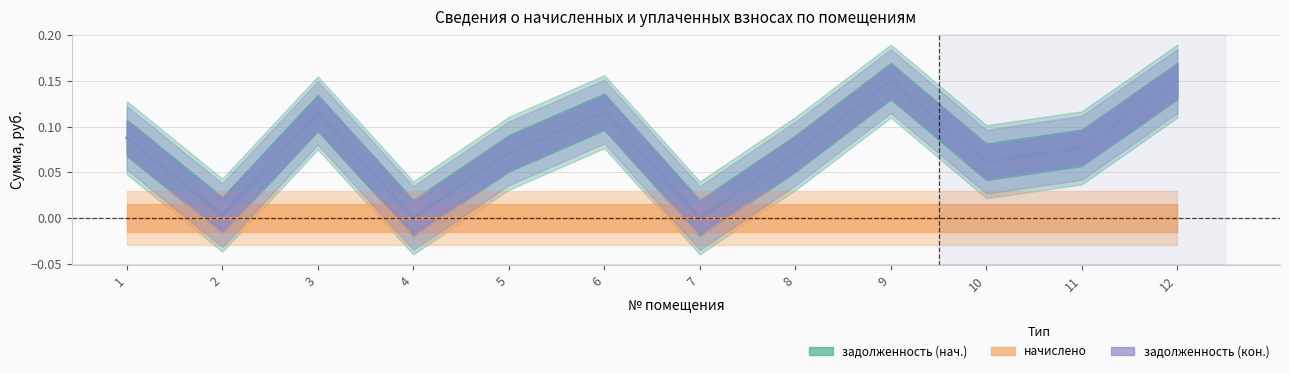

Does the chart display data point markers on the line(s)?

No